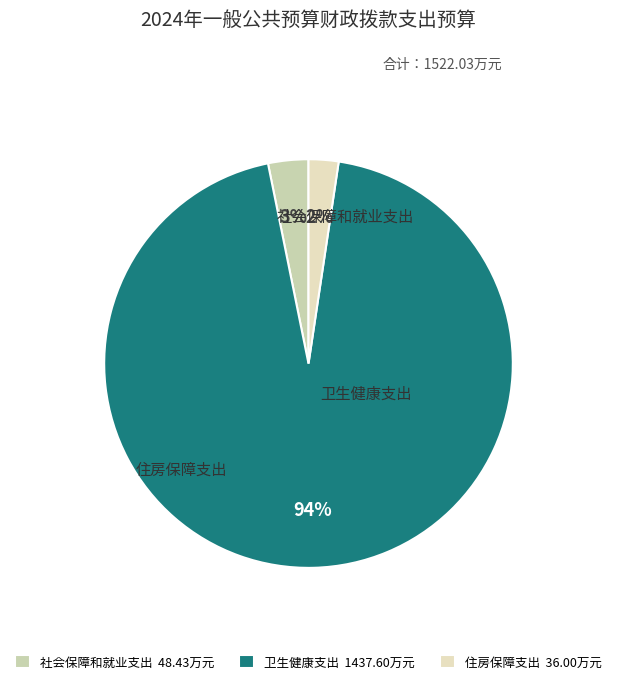

What is the smallest slice in the pie chart?

住房保障支出